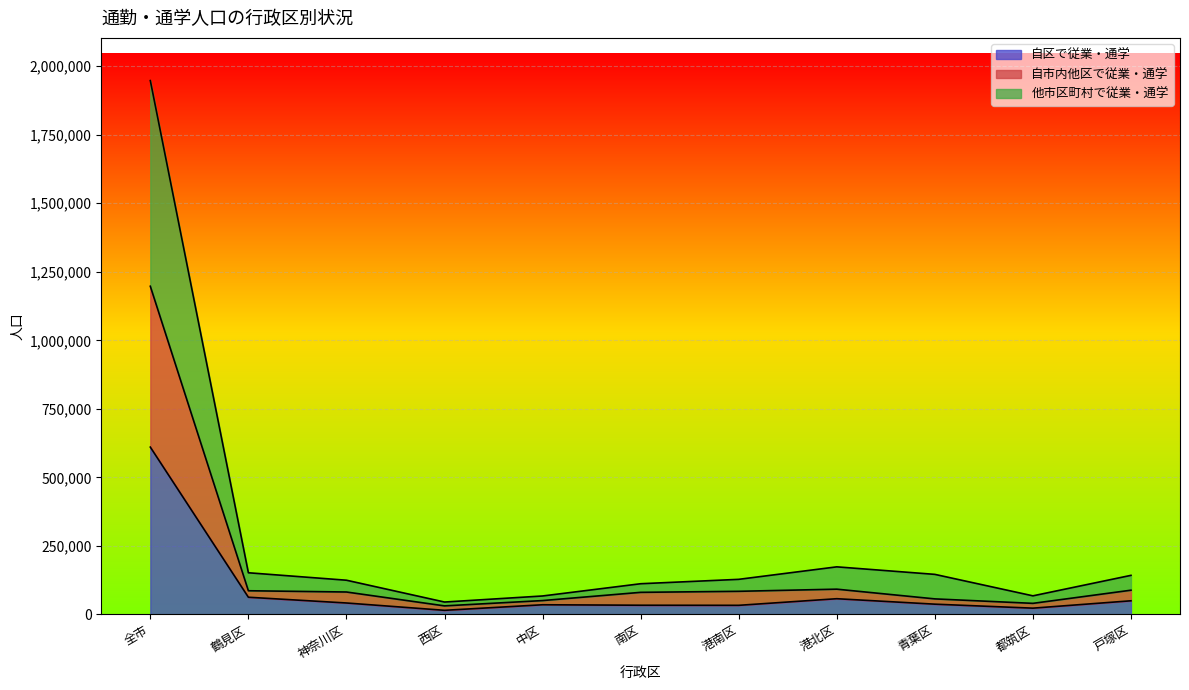

The value of 通学者 at 神奈川区 is 15374. True or false?

False